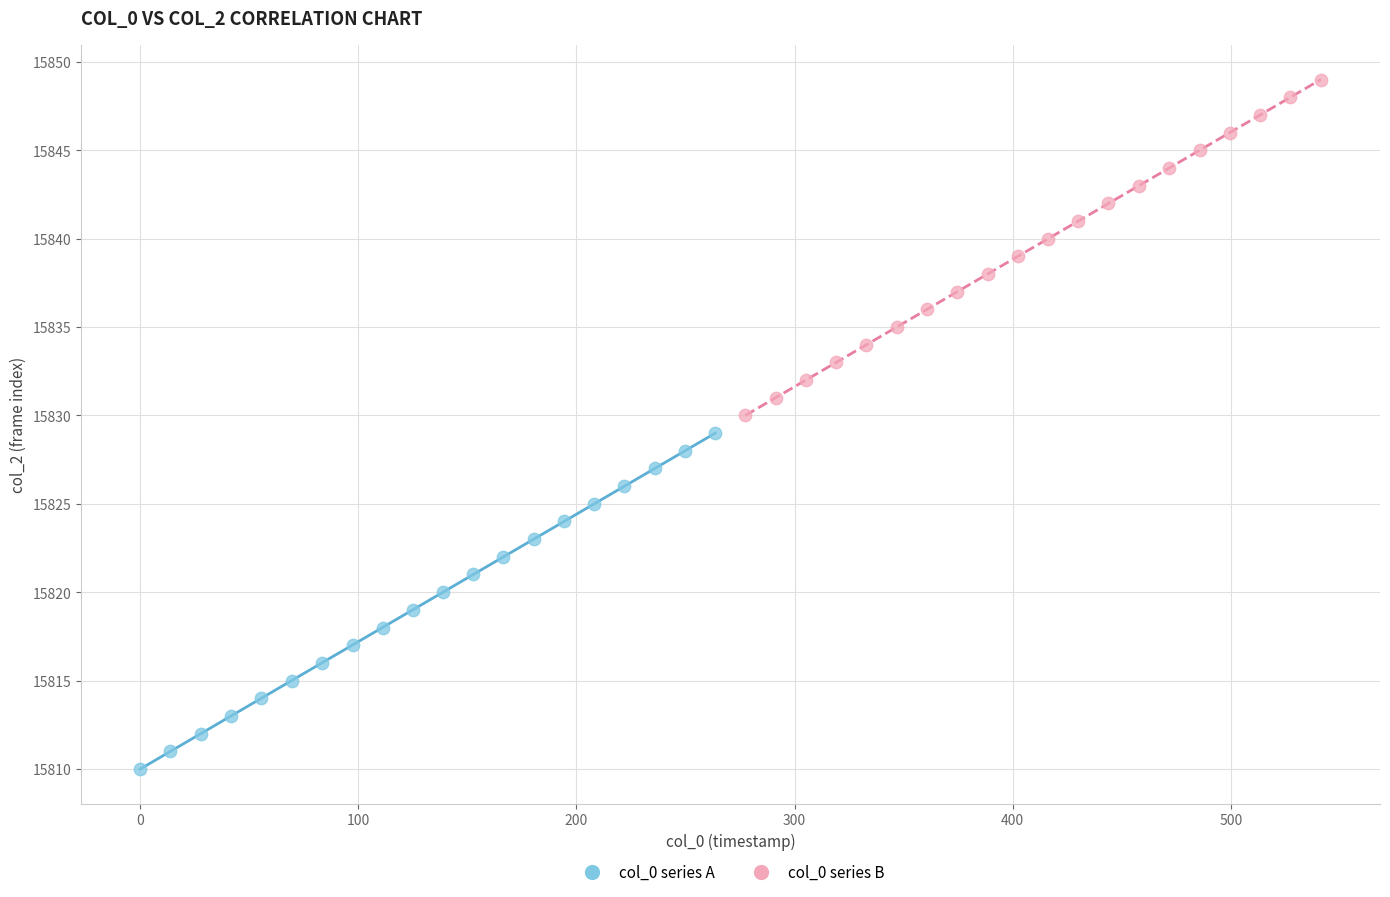

Which series reaches the maximum Y coordinate?

col_0 series B